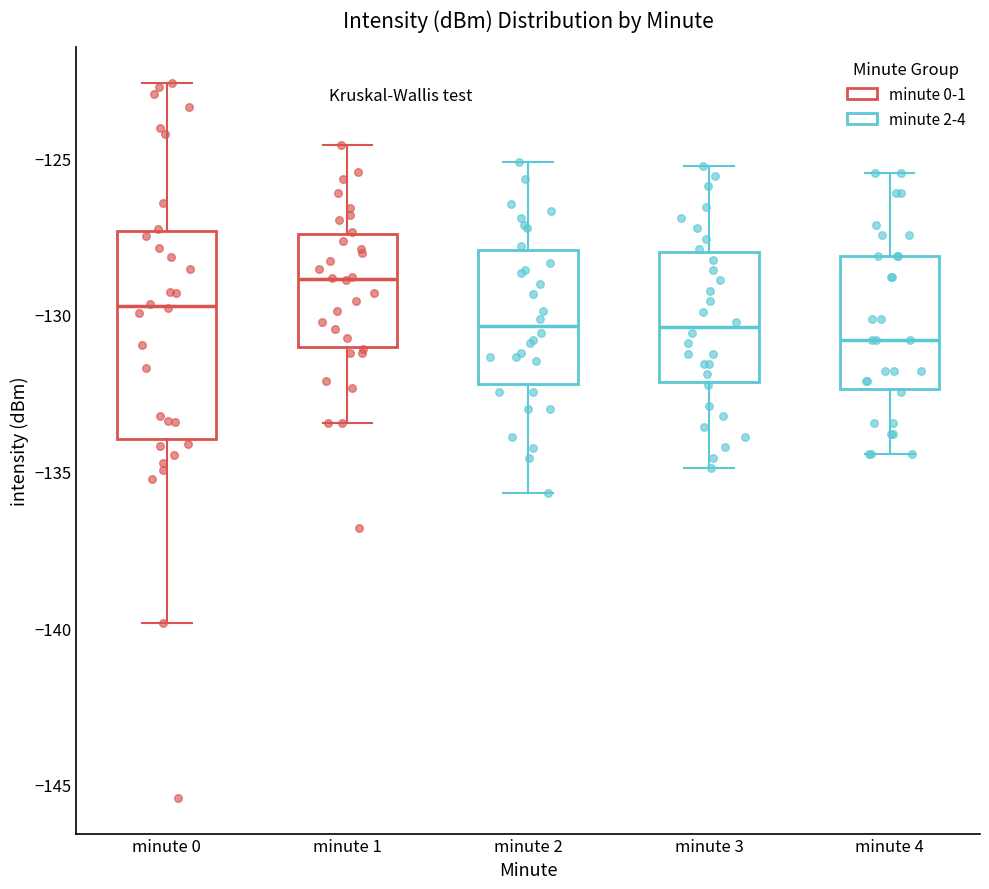

Where does the lower whisker of the box for minute 3 end on the y-axis? The values are not printed on the chart, so give them approximately, as read against the axis.

-135.0